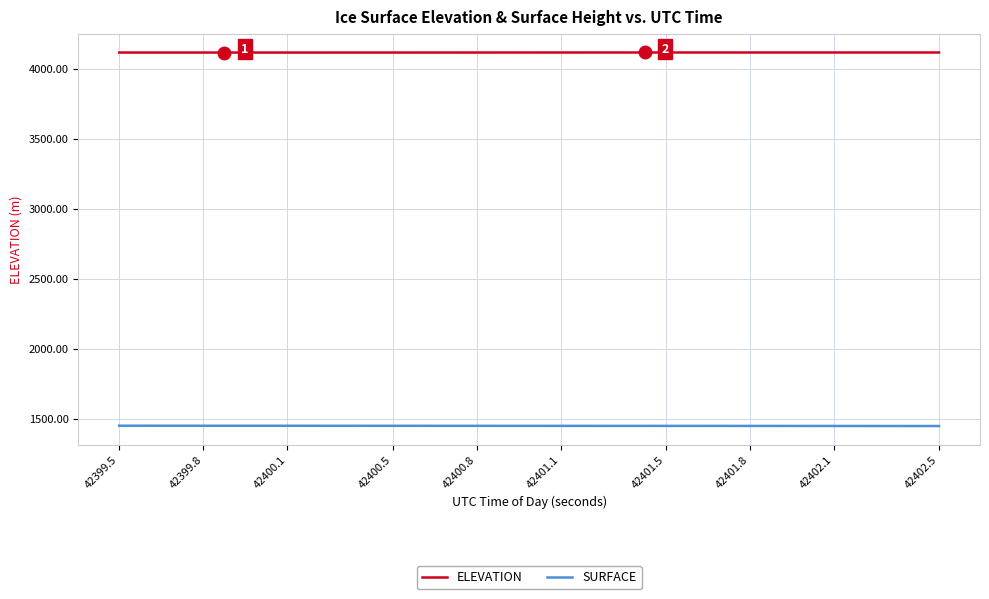

What is the minimum value shown in the chart?

1450.0